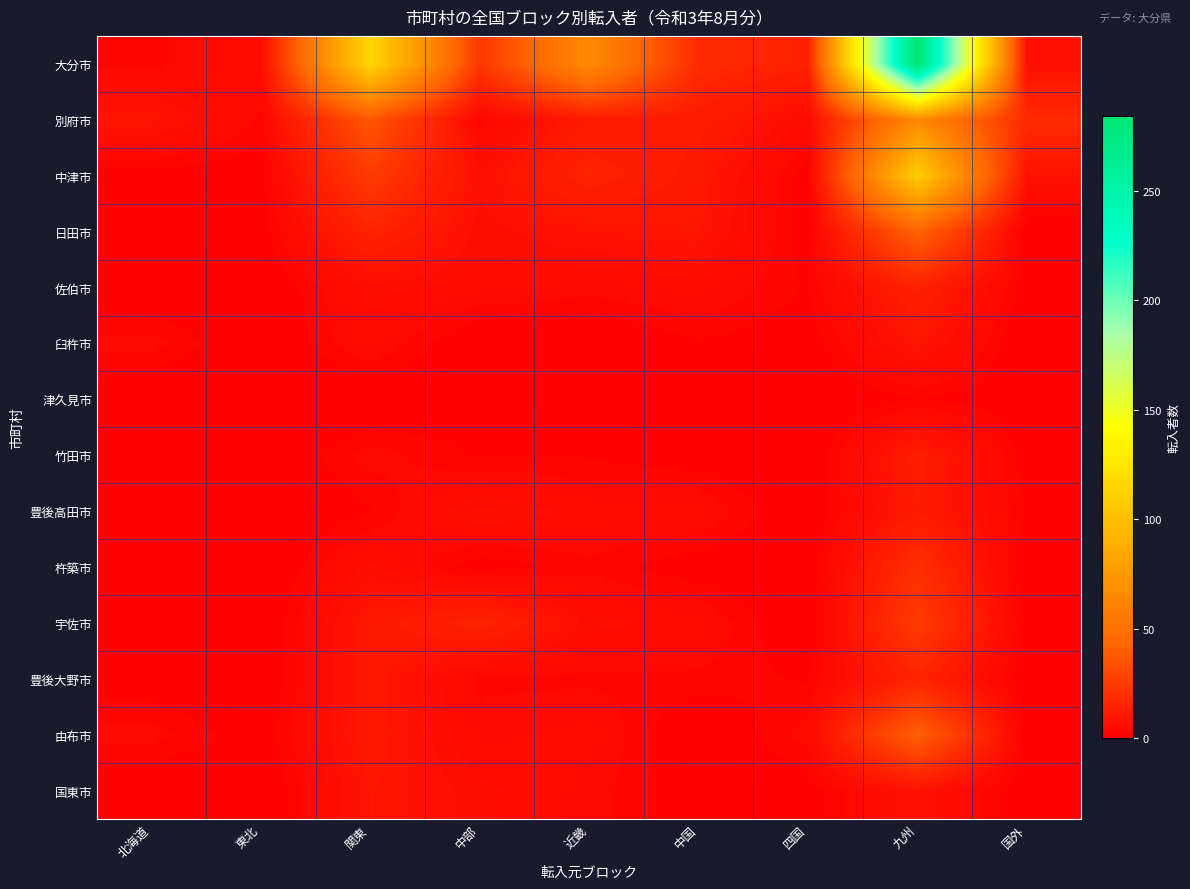

Reading left to right, list all the values displayed in this chart.

大分市: 北海道=3	東北=5	関東=114	中部=23	近畿=66	中国=18	四国=14	九州=284	国外=7
別府市: 北海道=9	東北=3	関東=36	中部=3	近畿=11	中国=12	四国=5	九州=65	国外=18
中津市: 北海道=1	東北=1	関東=25	中部=7	近畿=15	中国=10	四国=1	九州=108	国外=8
日田市: 北海道=2	東北=1	関東=15	中部=6	近畿=8	中国=9	四国=1	九州=42	国外=0
佐伯市: 北海道=0	東北=0	関東=6	中部=5	近畿=4	中国=5	四国=2	九州=14	国外=1
臼杵市: 北海道=4	東北=0	関東=5	中部=0	近畿=0	中国=2	四国=1	九州=9	国外=0
津久見市: 北海道=0	東北=0	関東=0	中部=1	近畿=1	中国=0	四国=0	九州=2	国外=1
竹田市: 北海道=0	東北=0	関東=4	中部=2	近畿=2	中国=1	四国=0	九州=12	国外=1
豊後高田市: 北海道=0	東北=0	関東=2	中部=7	近畿=5	中国=5	四国=0	九州=11	国外=2
杵築市: 北海道=0	東北=0	関東=6	中部=1	近畿=3	中国=1	四国=0	九州=20	国外=0
宇佐市: 北海道=1	東北=0	関東=10	中部=15	近畿=6	中国=5	四国=0	九州=25	国外=1
豊後大野市: 北海道=1	東北=0	関東=10	中部=3	近畿=3	中国=3	四国=2	九州=15	国外=0
由布市: 北海道=4	東北=1	関東=10	中部=4	近畿=5	中国=0	四国=4	九州=41	国外=0
国東市: 北海道=0	東北=0	関東=9	中部=6	近畿=4	中国=1	四国=1	九州=8	国外=0